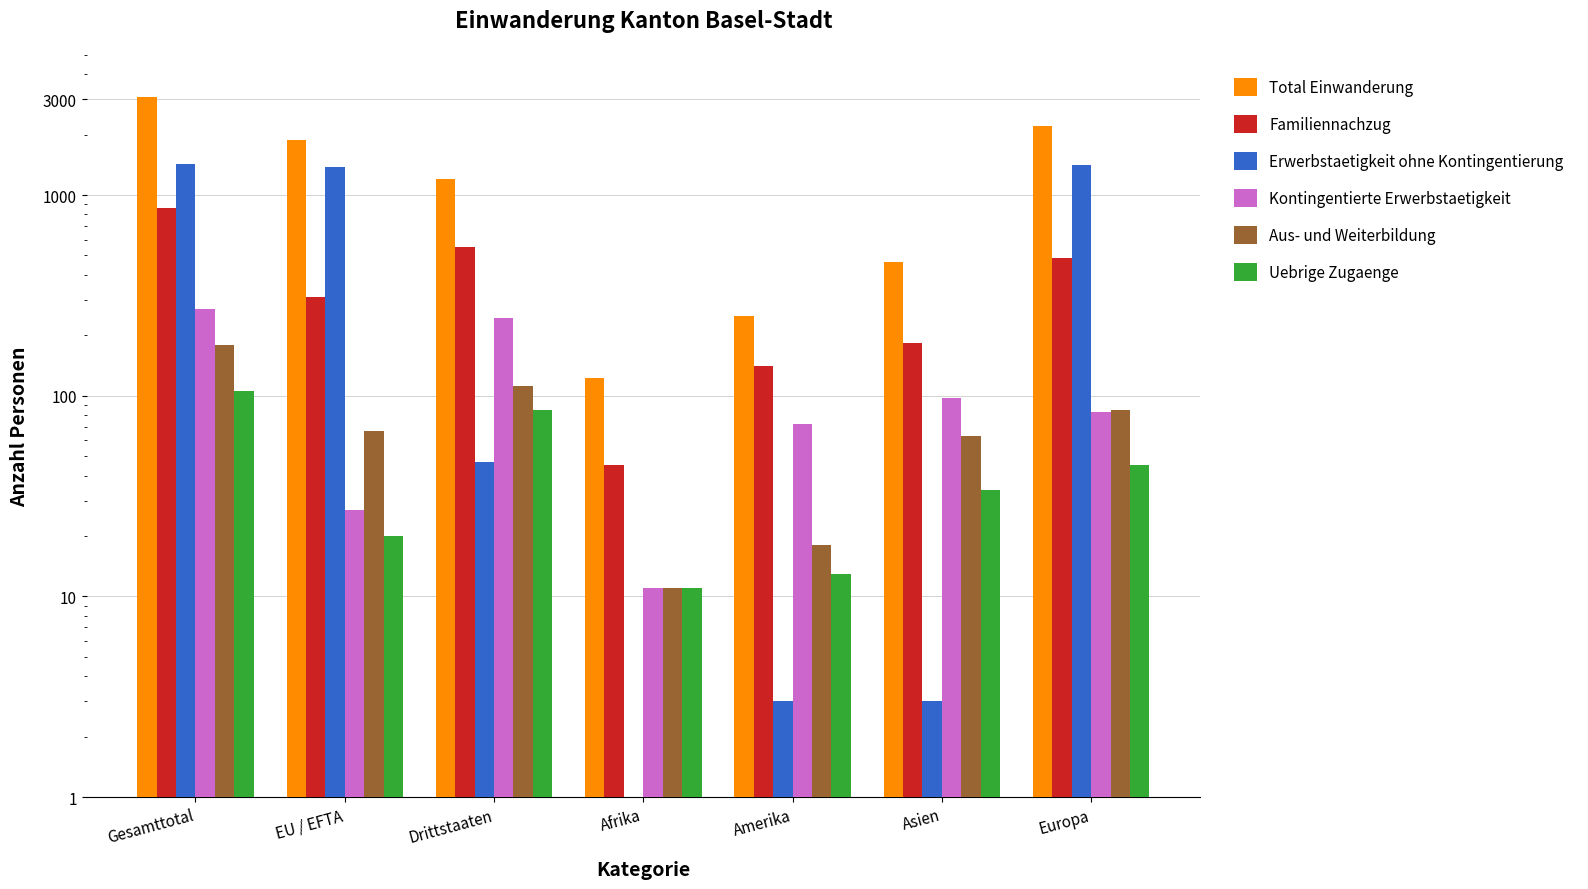

Which series changed the most between EU / EFTA and Europa?

Total Einwanderung